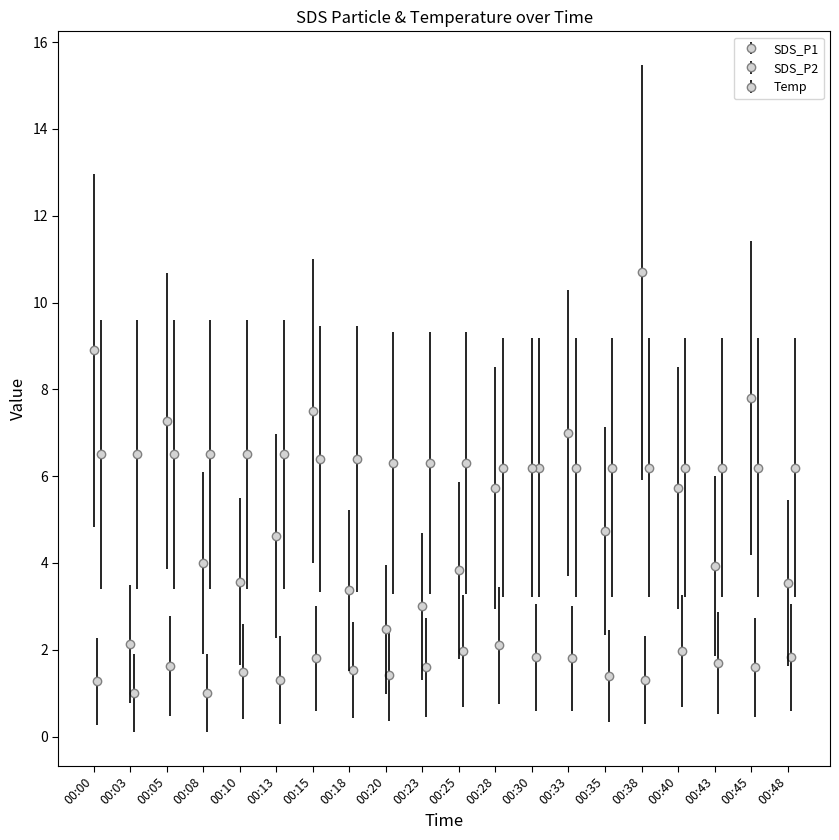

What is the smallest value displayed?

1.0